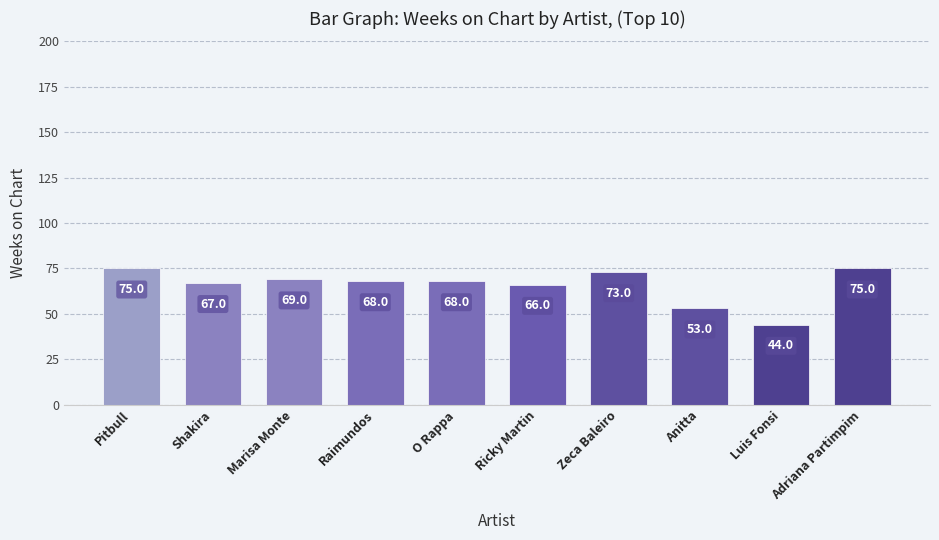

At which label is the value closest to 59?

Anitta